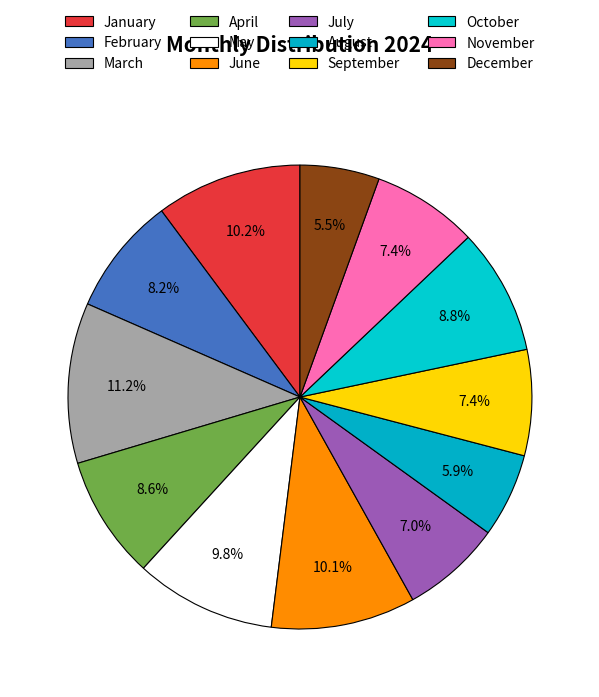

How many segments does this pie chart have?

12